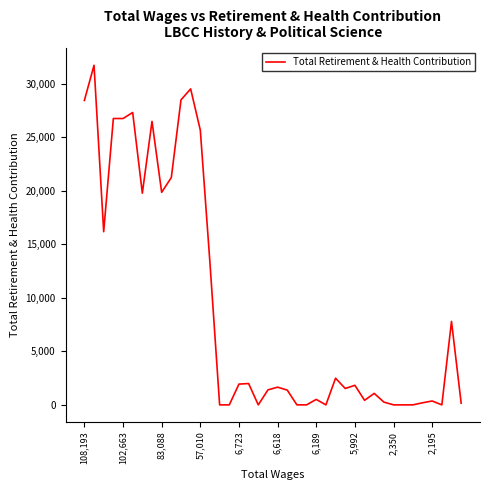

What is the difference between the maximum and minimum values?

31737